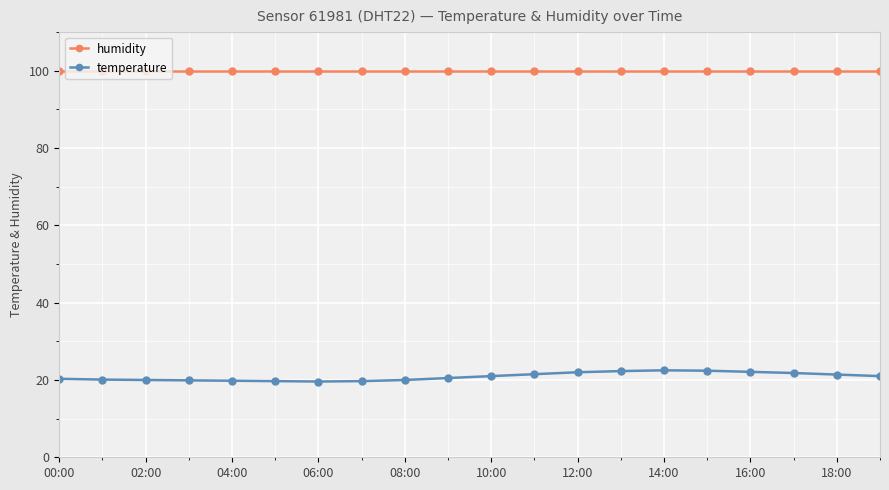

Which series has the largest range (max minus min)?

temperature